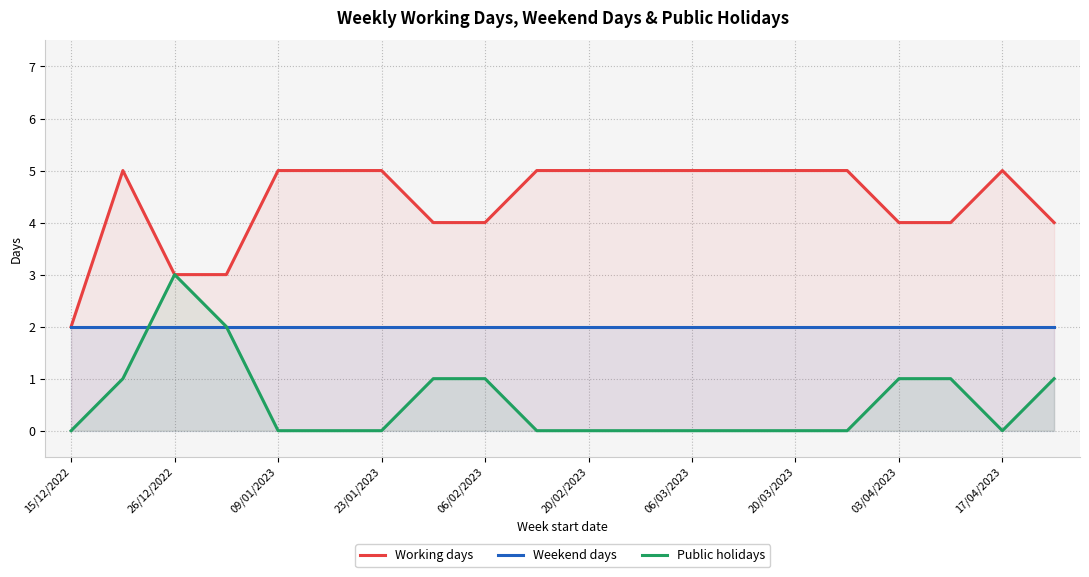

What is the sum of all Working days values?

88